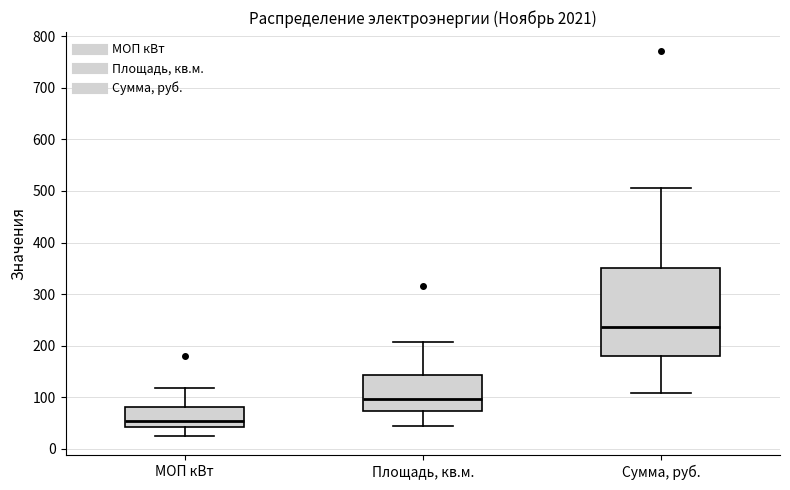

Reading left to right, read every box against the y-axis: the position of its median line, the range the box covers, and the ends of its whiskers. The values are not printed on the chart, so give them approximately, as read against the axis.

МОП кВт: median 60, box 40 to 80, whiskers 30 to 120
Площадь, кв.м.: median 100, box 70 to 140, whiskers 40 to 210
Сумма, руб.: median 240, box 180 to 350, whiskers 110 to 510